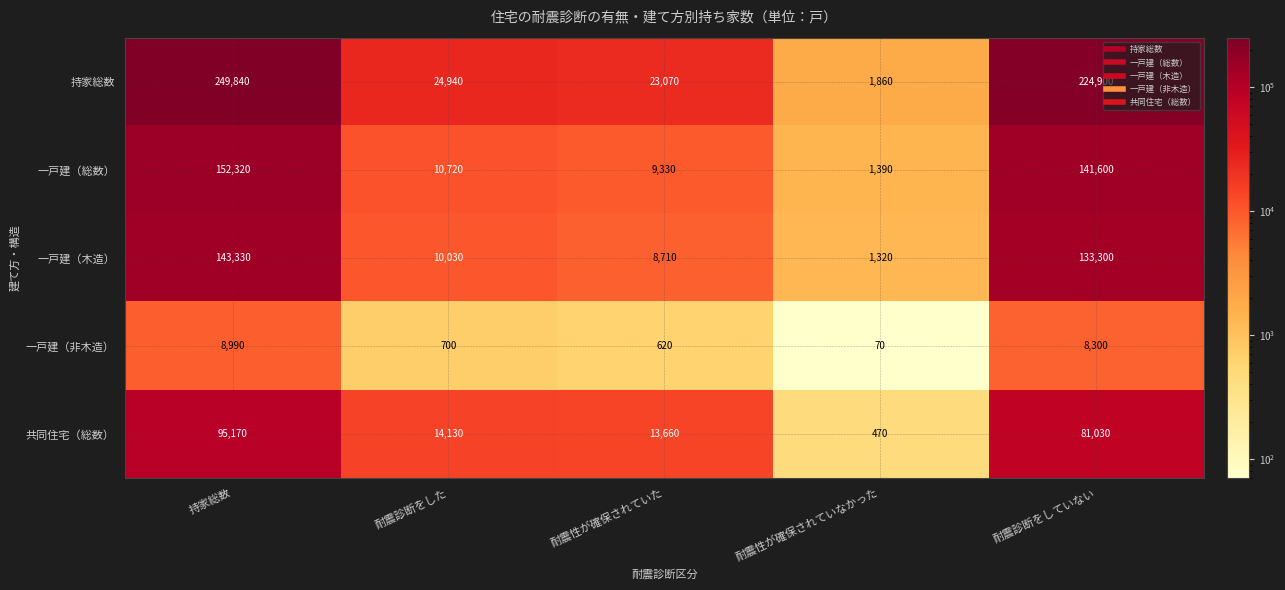

The value of 一戸建（総数） at 持家総数 is 152320. True or false?

True